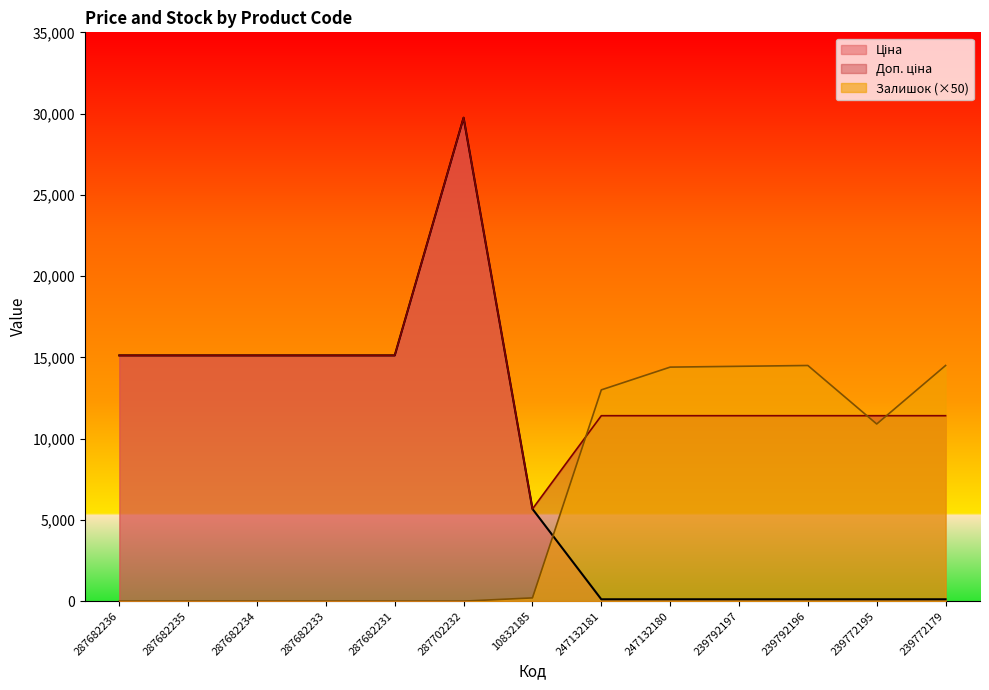

At which category is the sum across all series the highest?

287702232